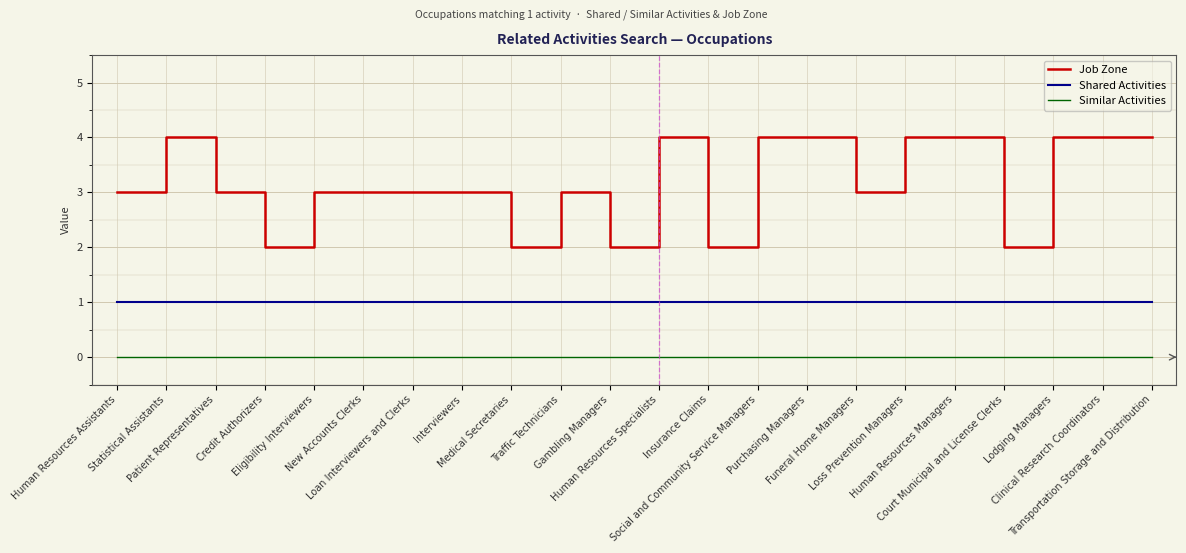

Reading left to right, list all the values displayed in this chart.

Job Zone: Human Resources Assistants=3	Statistical Assistants=4	Patient Representatives=3	Credit Authorizers=2	Eligibility Interviewers=3	New Accounts Clerks=3	Loan Interviewers and Clerks=3	Interviewers=3	Medical Secretaries=2	Traffic Technicians=3	Gambling Managers=2	Human Resources Specialists=4	Insurance Claims=2	Social and Community Service Managers=4	Purchasing Managers=4	Funeral Home Managers=3	Loss Prevention Managers=4	Human Resources Managers=4	Court Municipal and License Clerks=2	Lodging Managers=4	Clinical Research Coordinators=4	Transportation Storage and Distribution=4
Shared Activities: Human Resources Assistants=1	Statistical Assistants=1	Patient Representatives=1	Credit Authorizers=1	Eligibility Interviewers=1	New Accounts Clerks=1	Loan Interviewers and Clerks=1	Interviewers=1	Medical Secretaries=1	Traffic Technicians=1	Gambling Managers=1	Human Resources Specialists=1	Insurance Claims=1	Social and Community Service Managers=1	Purchasing Managers=1	Funeral Home Managers=1	Loss Prevention Managers=1	Human Resources Managers=1	Court Municipal and License Clerks=1	Lodging Managers=1	Clinical Research Coordinators=1	Transportation Storage and Distribution=1
Similar Activities: Human Resources Assistants=0	Statistical Assistants=0	Patient Representatives=0	Credit Authorizers=0	Eligibility Interviewers=0	New Accounts Clerks=0	Loan Interviewers and Clerks=0	Interviewers=0	Medical Secretaries=0	Traffic Technicians=0	Gambling Managers=0	Human Resources Specialists=0	Insurance Claims=0	Social and Community Service Managers=0	Purchasing Managers=0	Funeral Home Managers=0	Loss Prevention Managers=0	Human Resources Managers=0	Court Municipal and License Clerks=0	Lodging Managers=0	Clinical Research Coordinators=0	Transportation Storage and Distribution=0